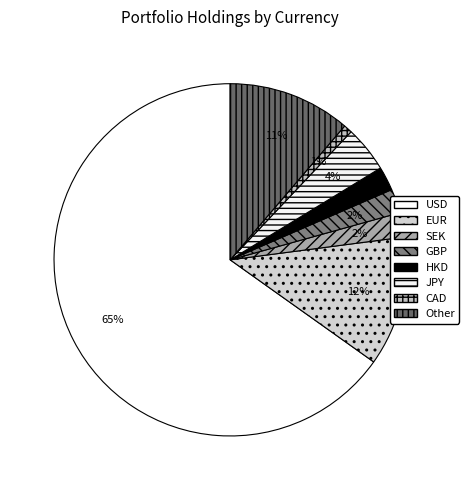

To the nearest percent, what is the difference between the EUR and JPY slice percentages?

8%